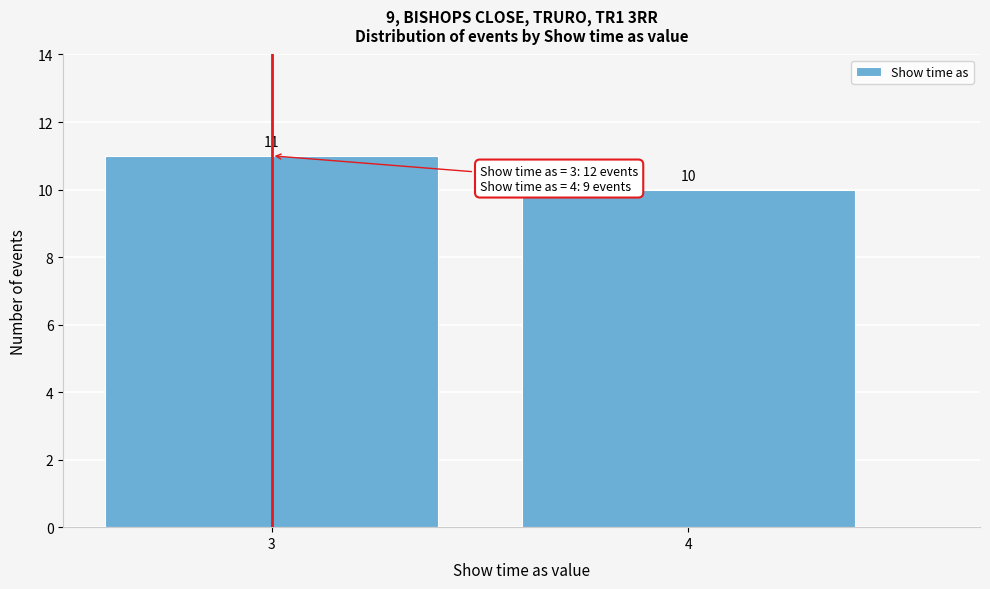

Reading left to right, transcribe all the data shown in this chart.

3=11	4=10